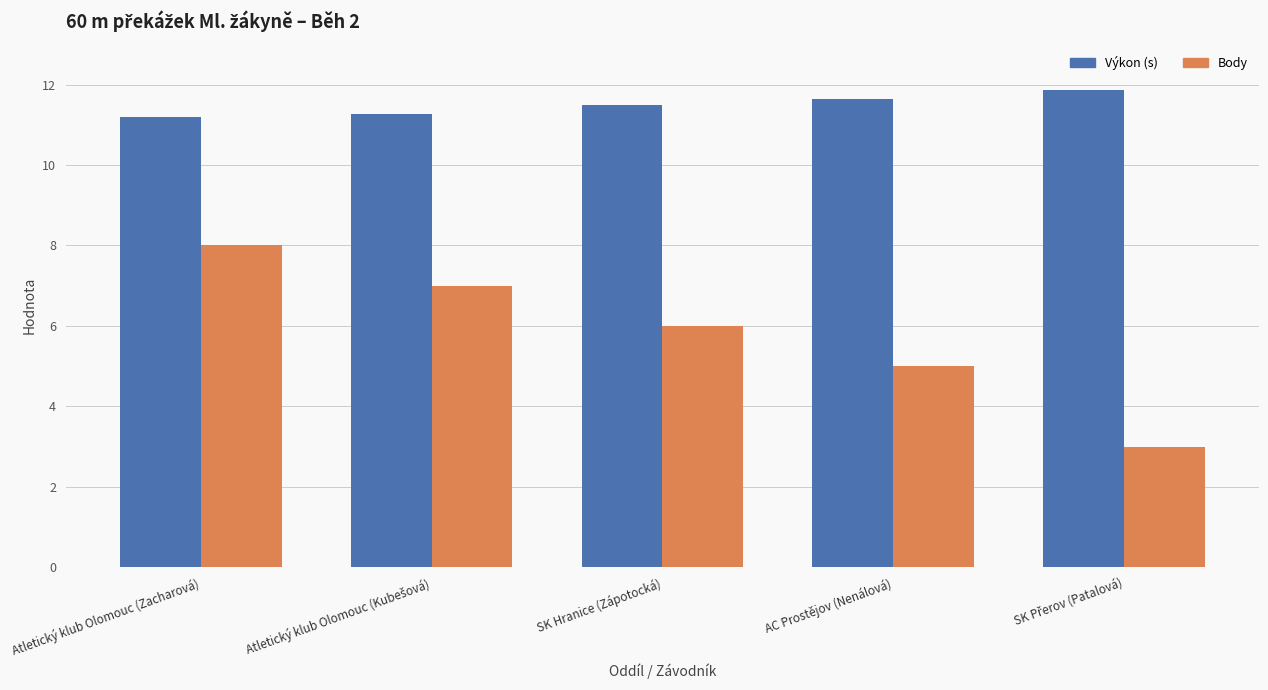

What is the maximum value shown in the chart?

11.9